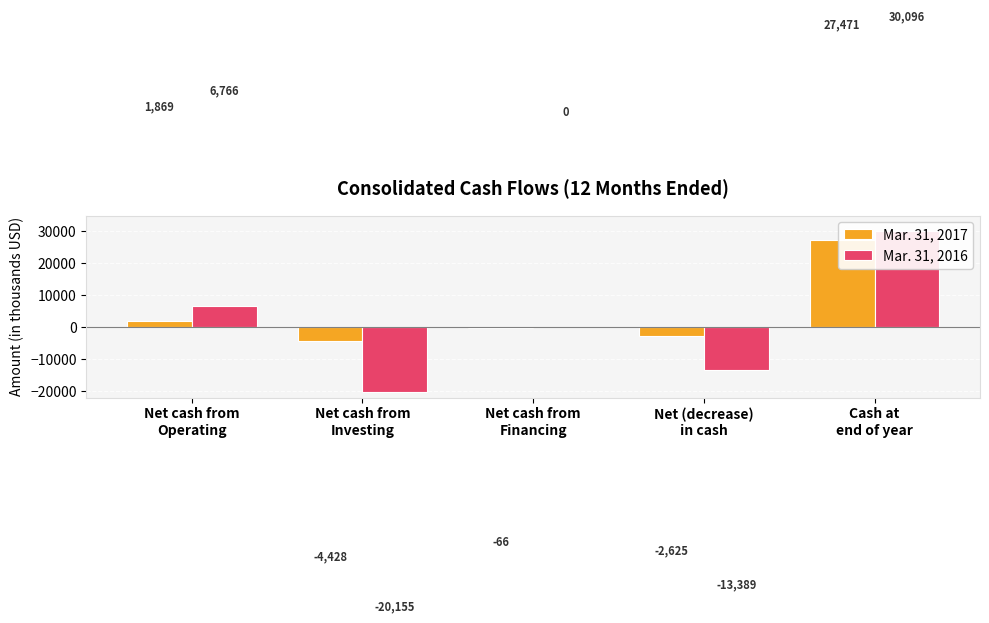

What are all the series names shown in the legend?

Mar. 31, 2017, Mar. 31, 2016